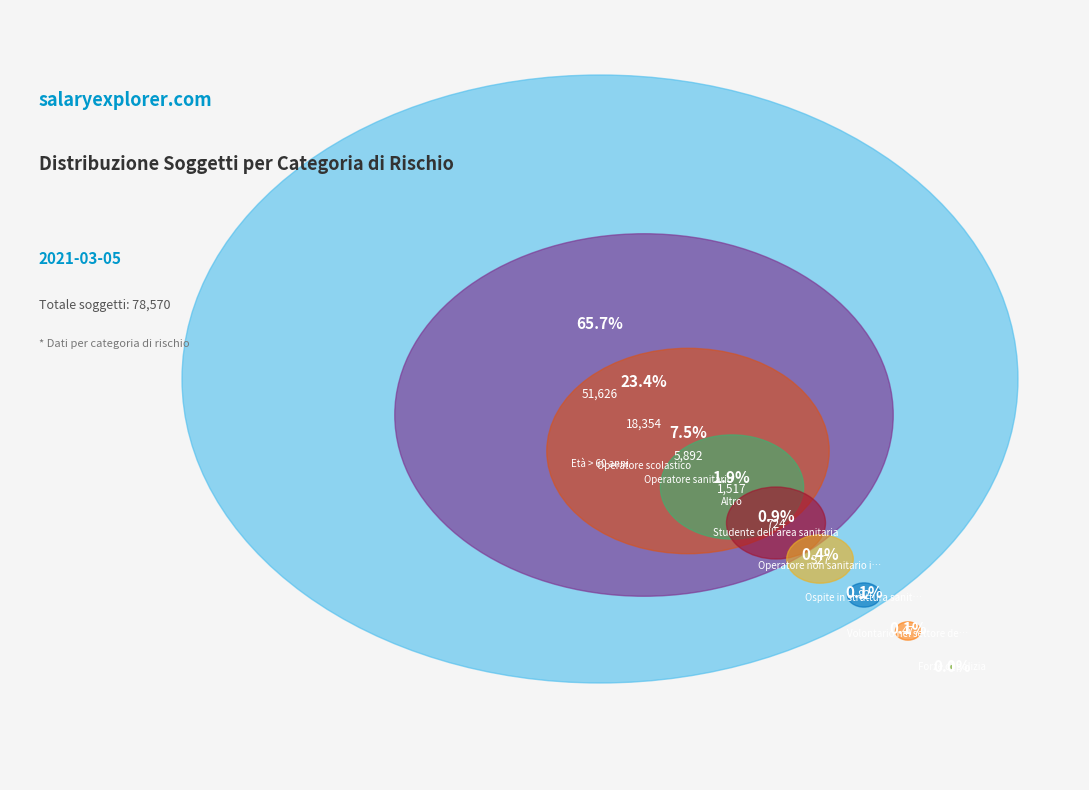

To the nearest percent, what is the difference between the Forze di polizia and Età > 60 anni slice percentages?

66%